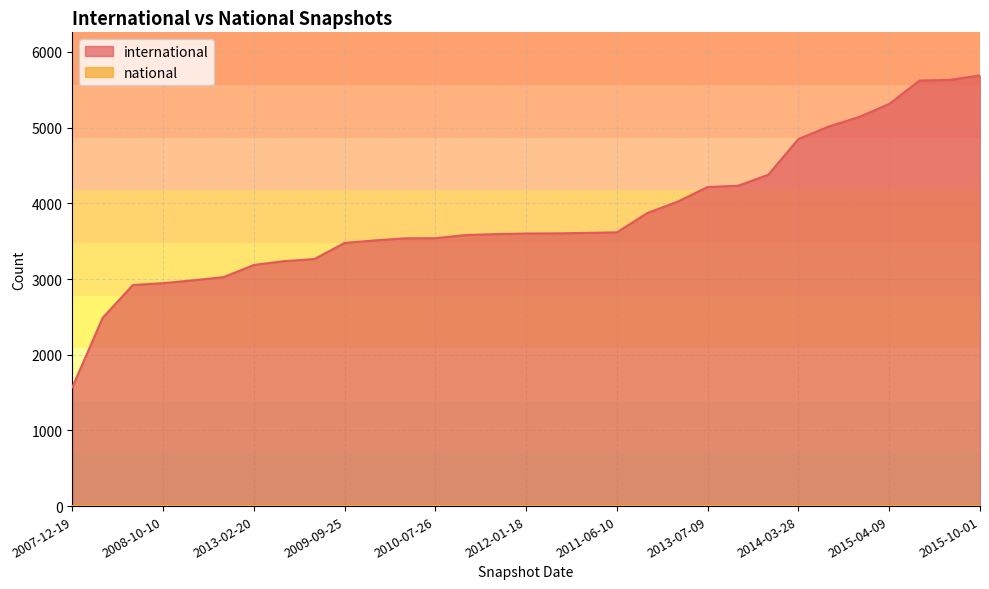

What is the ratio of the value at 2009-06-17 to the value at 2008-06-27?

1.1